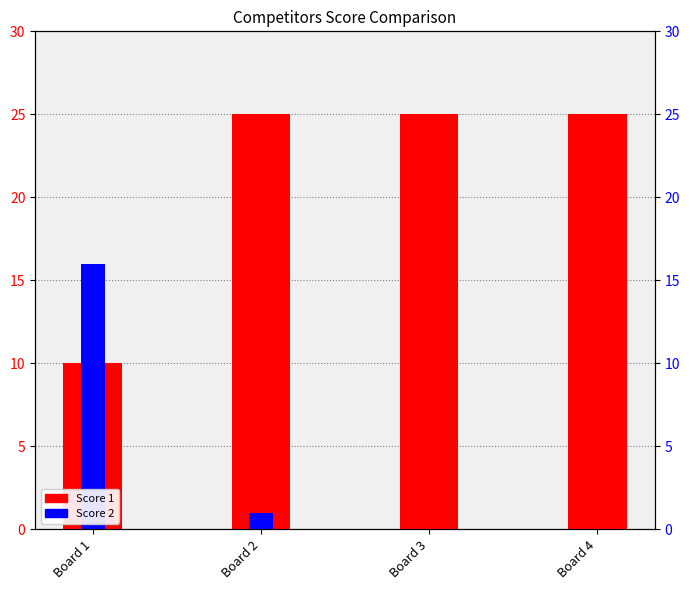

Rank the series by their average value, from lowest to highest.

Score 2, Score 1